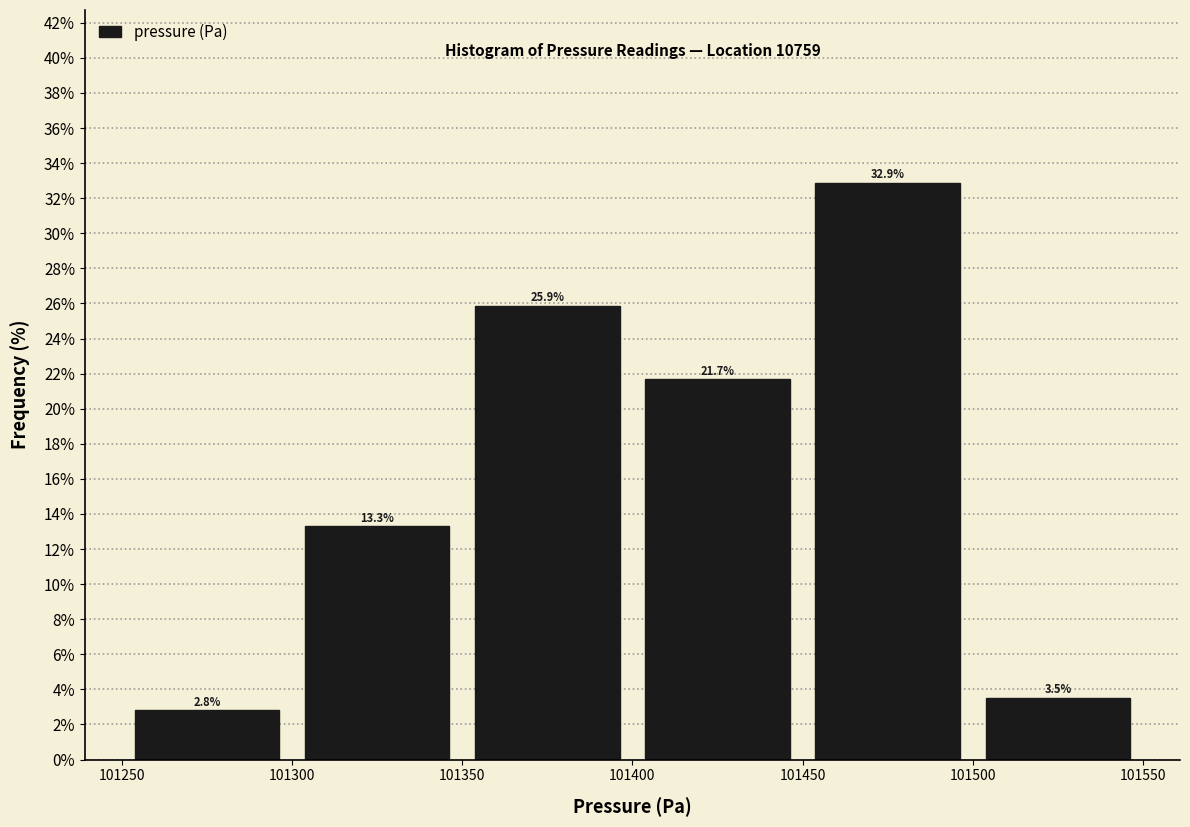

Reading left to right, transcribe this chart: for each bar, give the range it covers on the x-axis and its height.

101250 to 101300: 2.8
101300 to 101350: 13.3
101350 to 101400: 25.9
101400 to 101450: 21.7
101450 to 101500: 32.9
101500 to 101550: 3.5